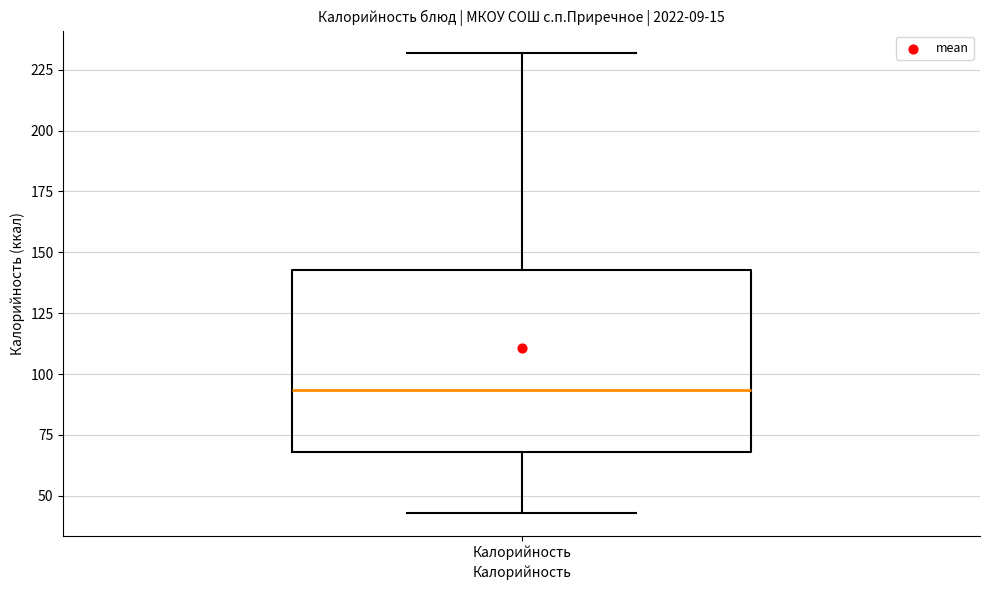

Where does the lower whisker of the box for Калорийность end on the y-axis? The values are not printed on the chart, so give them approximately, as read against the axis.

45